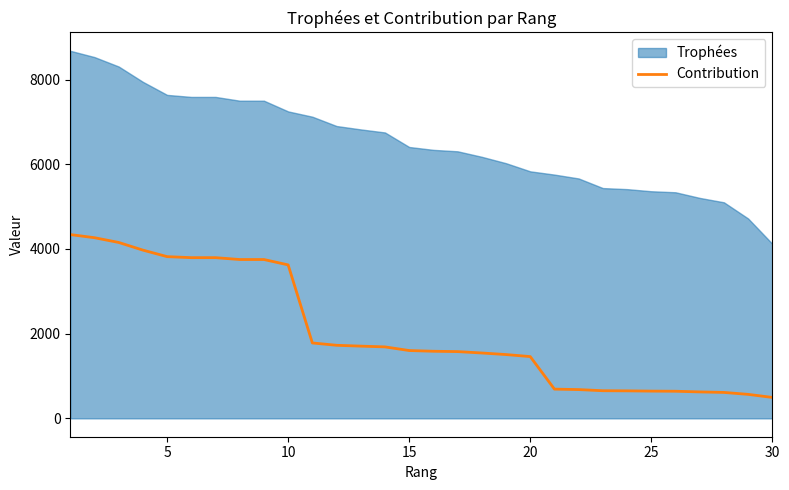

Reading left to right, what are all the values shown in this chart?

4339	4265	4153	3972	3818	3794	3794	3750	3750	3623	1780	1725	1705	1687	1601	1584	1576	1543	1506	1458	690	679	652	649	643	640	624	612	566	494